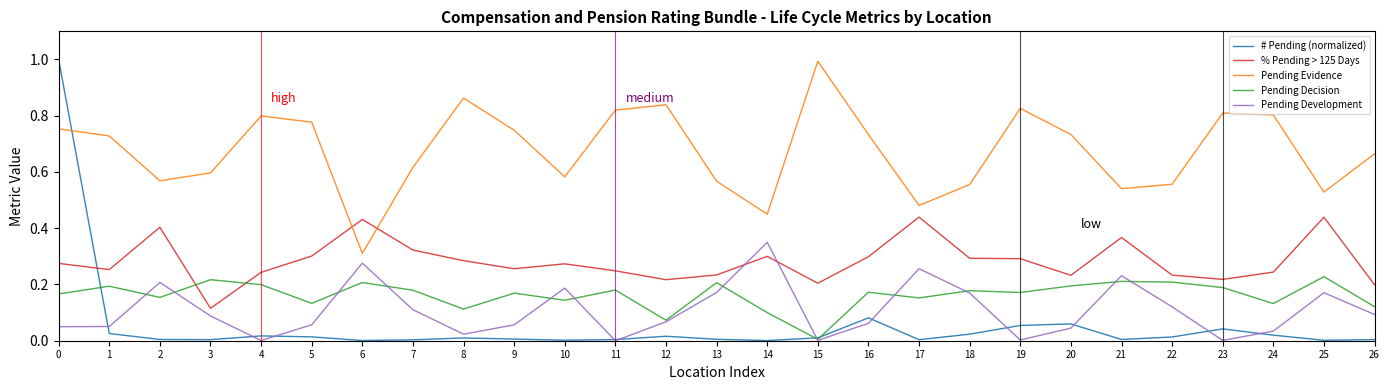

How many interior local valleys does the Pending Evidence series have?

7